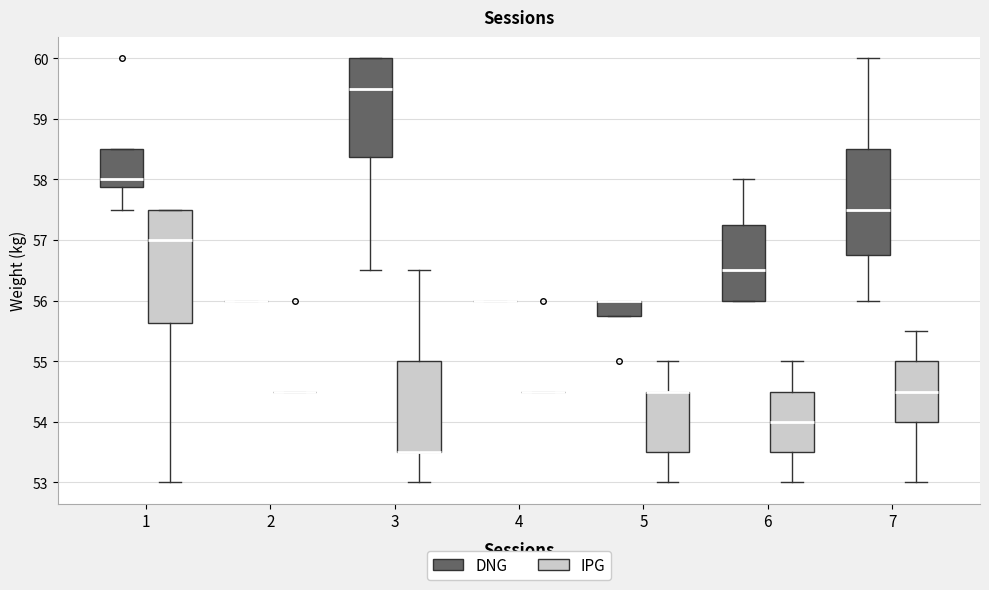

Comparing the boxes themselves (not the whiskers), which one is the tallest?

1 (IPG)